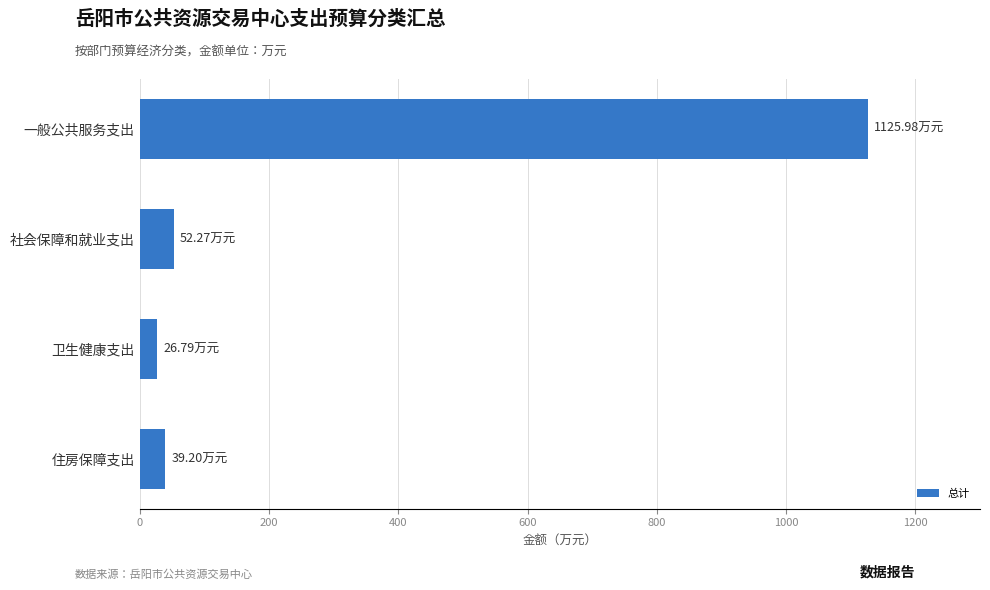

What is the sum of all values?

1244.2